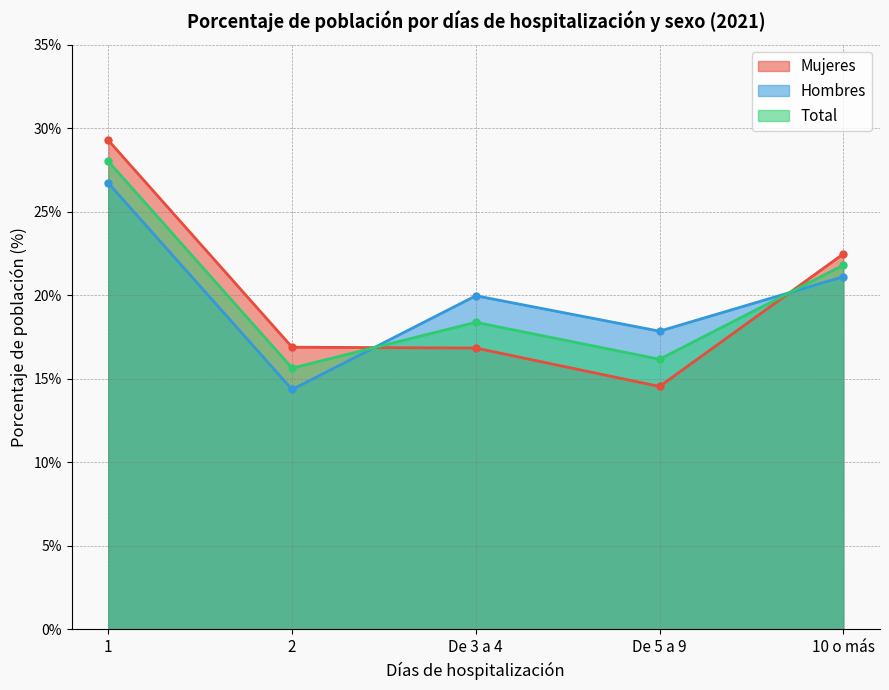

How many lines are shown in the chart?

3